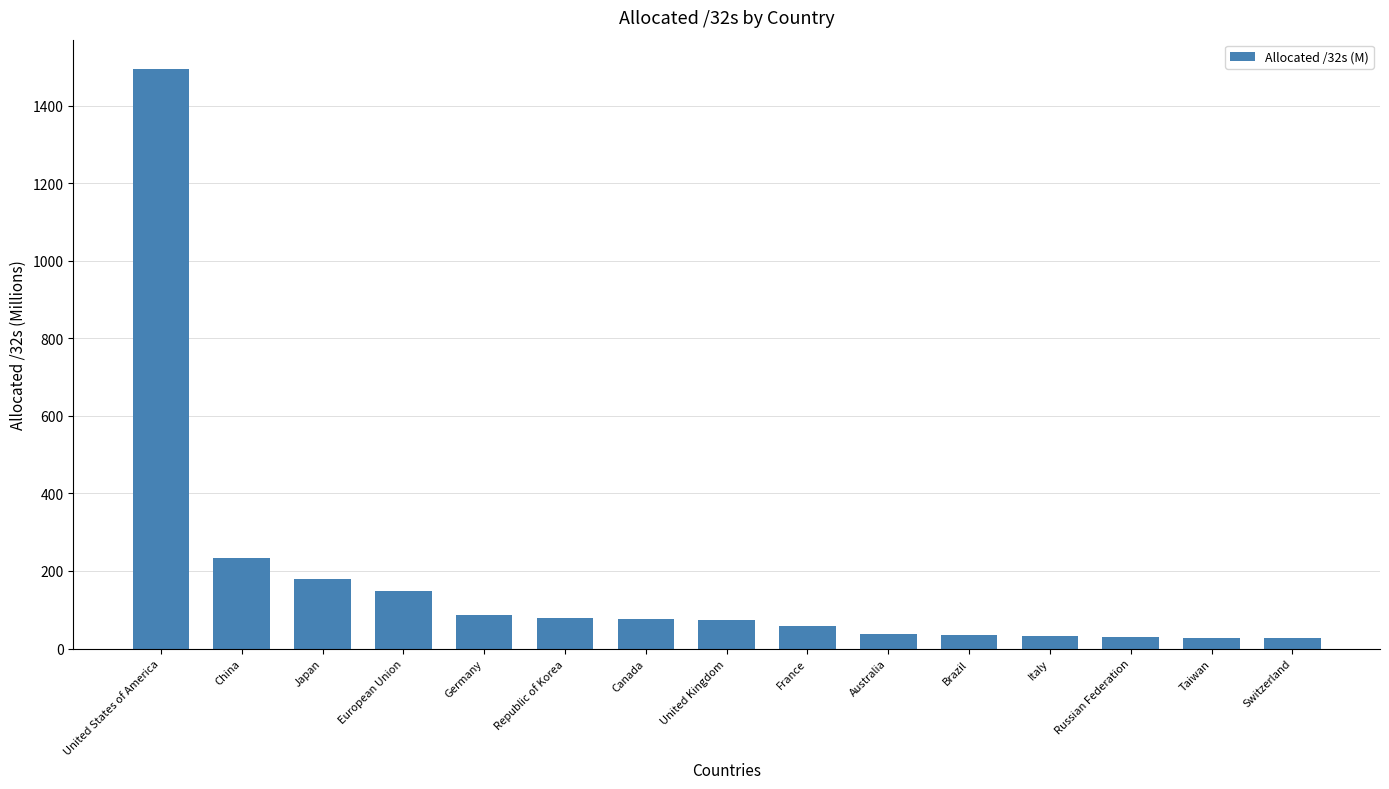

How many bars are there in total?

15